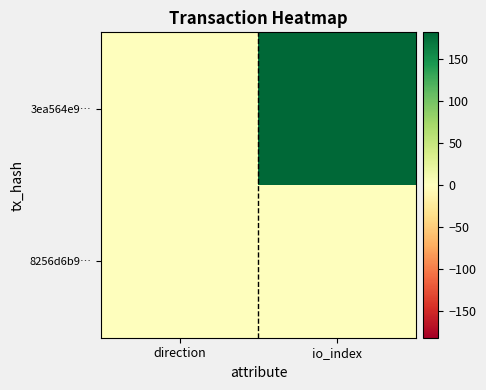

List the series in order of their peak value, highest first.

3ea564e9…, 8256d6b9…